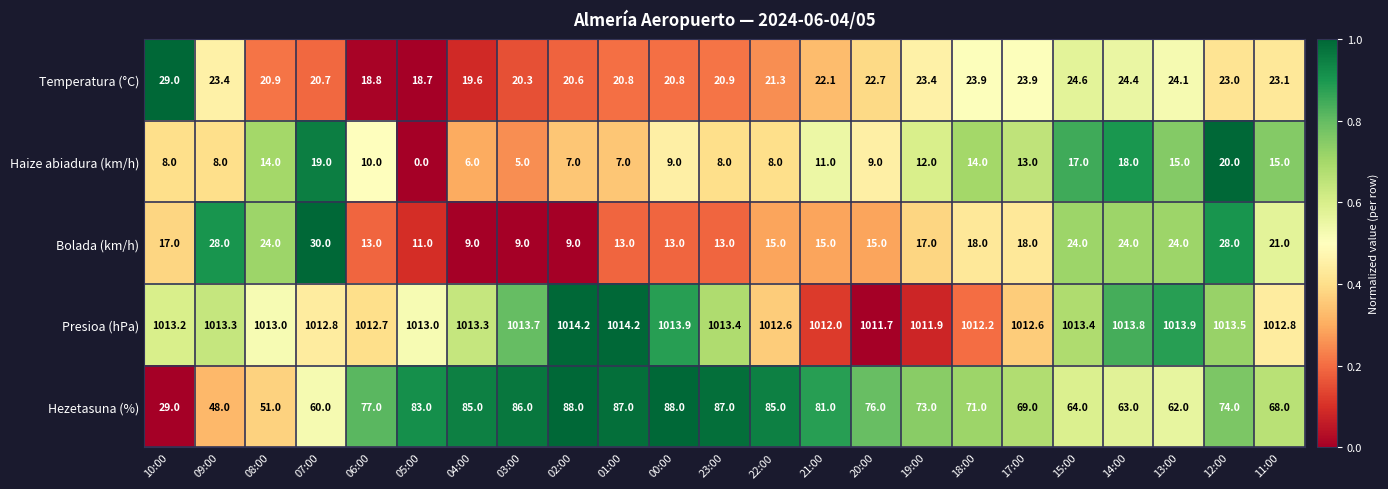

Which series has the largest total across all categories?

Presioa (hPa)